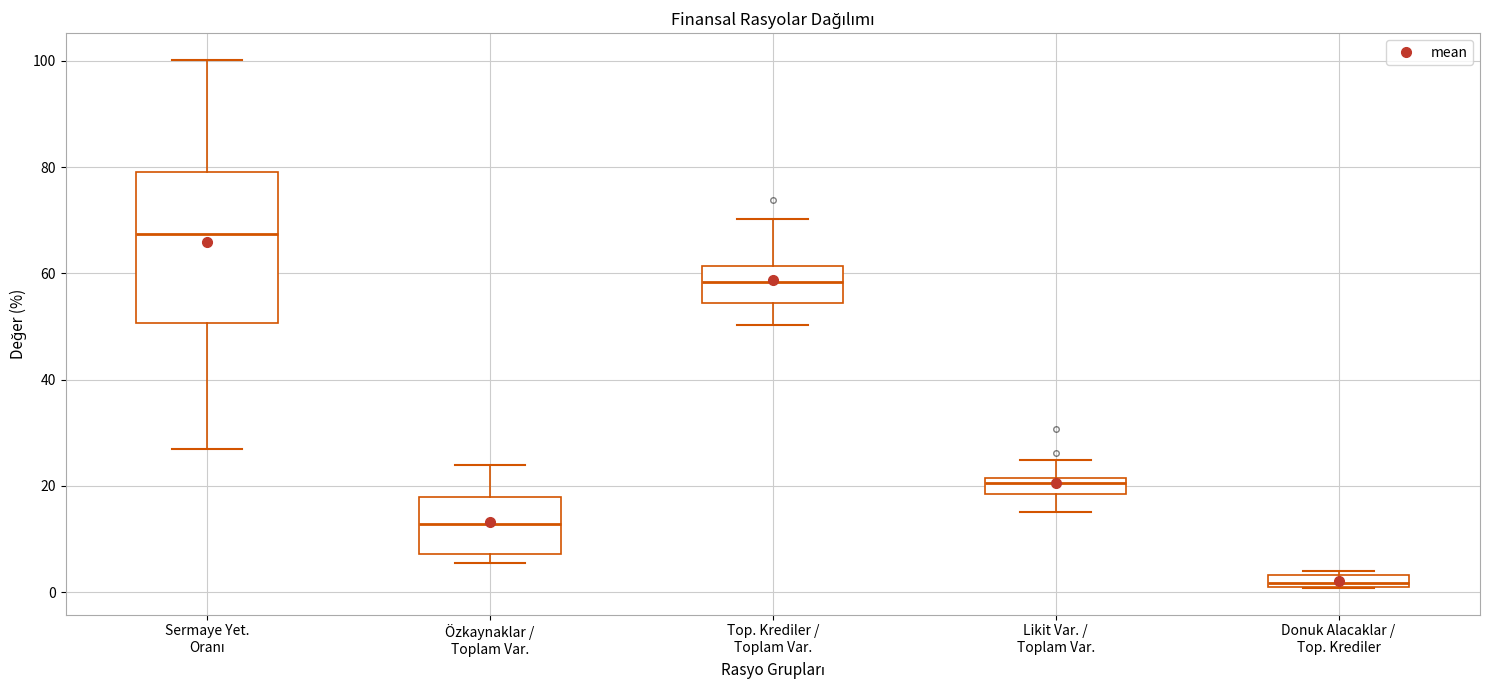

Which box's median line is the highest?

Sermaye Yet. Oranı